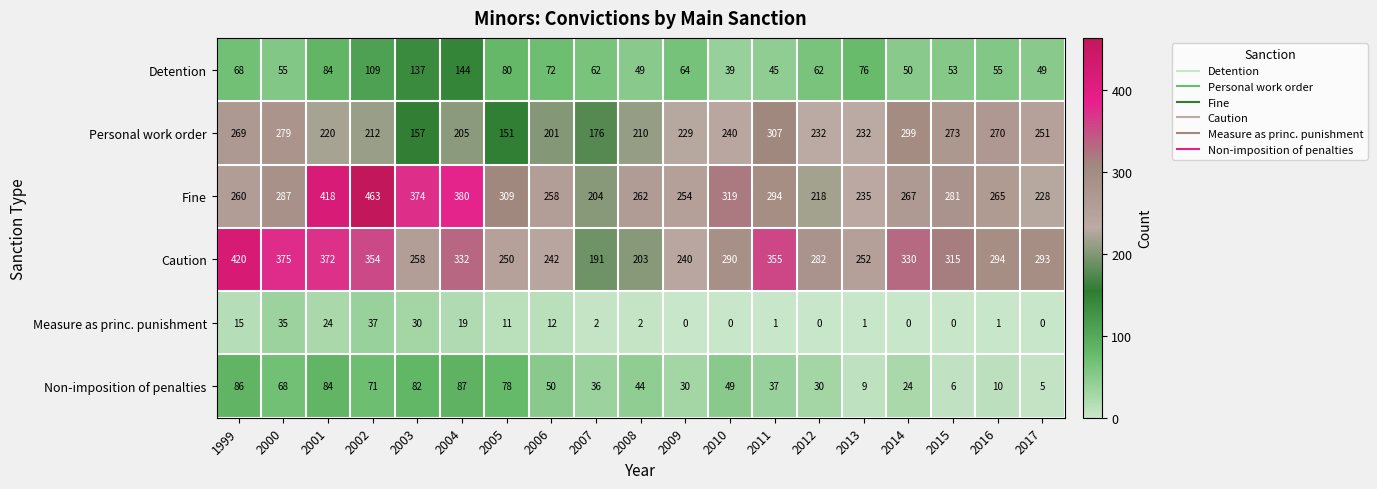

The value of Caution at 2007 is 60. True or false?

False